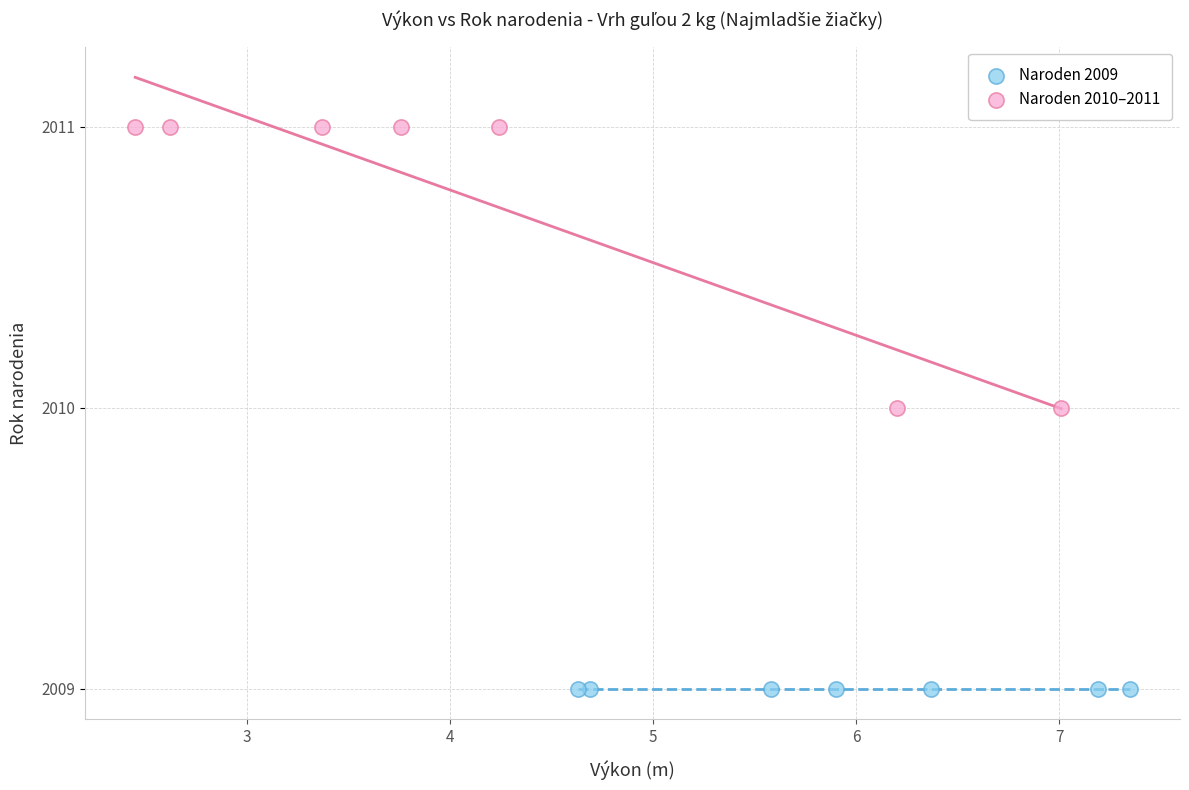

What are all the series names shown in the legend?

Naroden 2009, Naroden 2010–2011